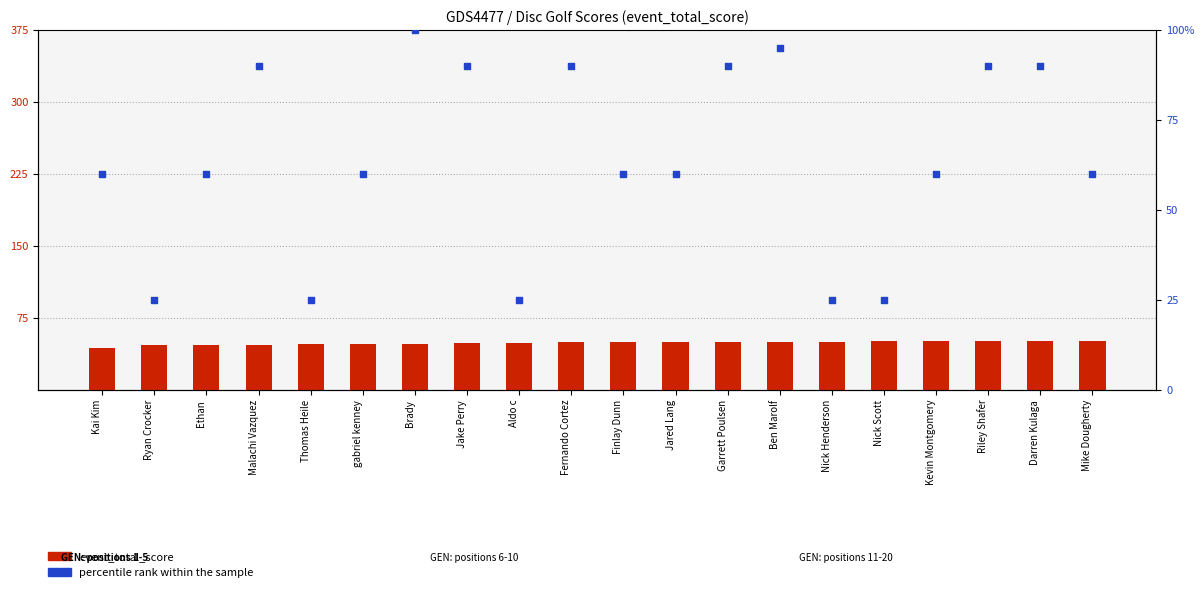

At which category is the sum across all series the highest?

Brady